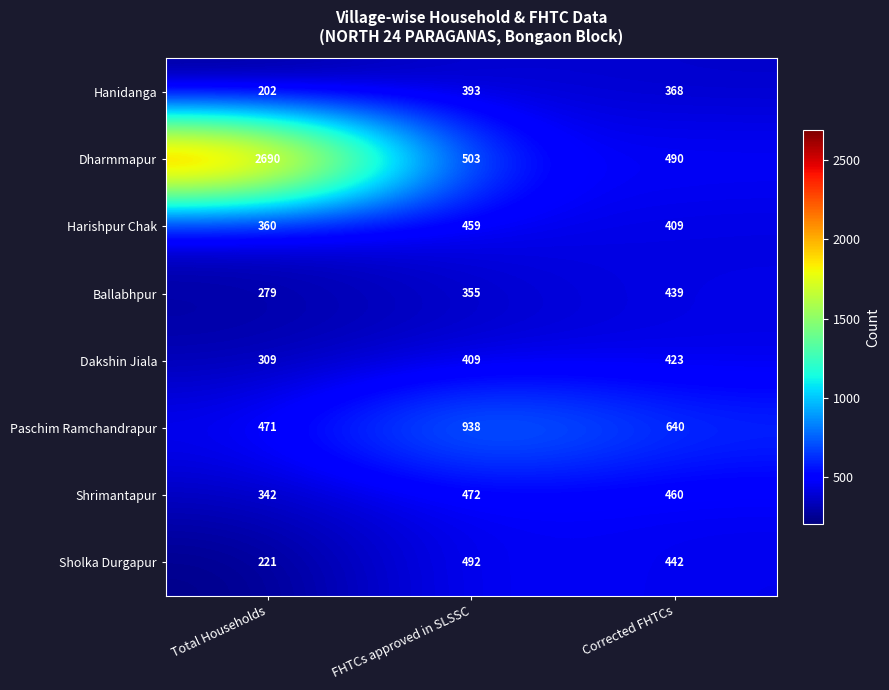

How many data points does each series have?

3